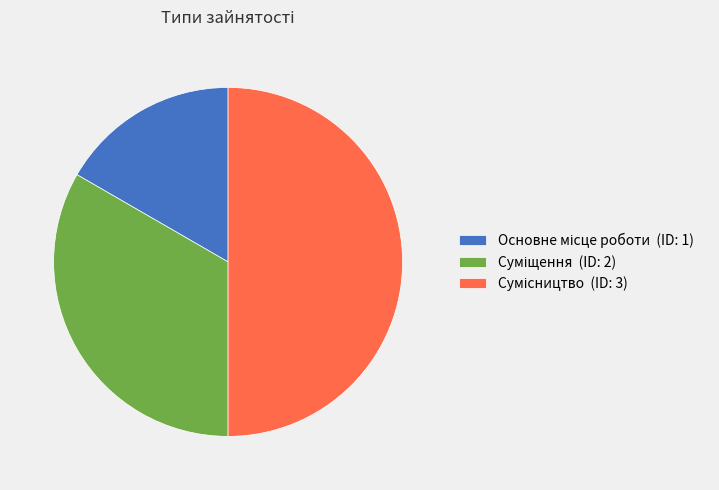

The Сумісництво slice represents 44% of the pie. True or false?

False